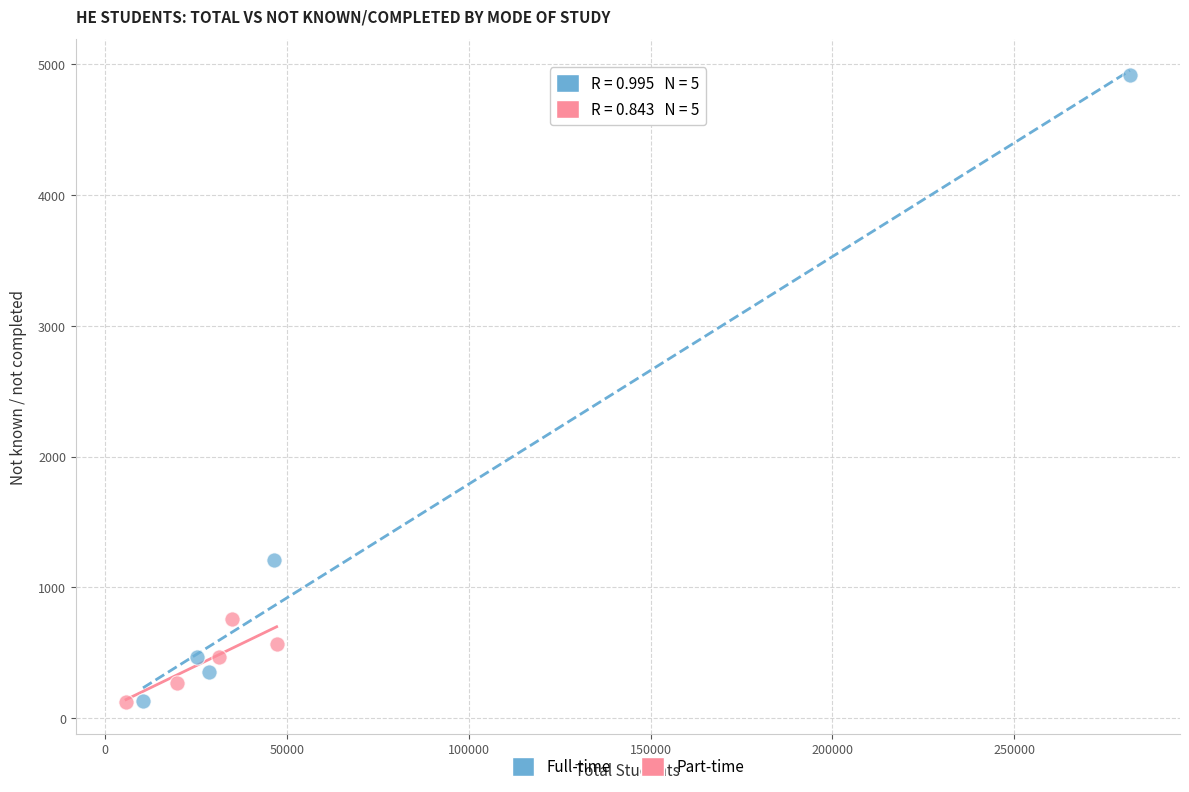

What are all the series names shown in the legend?

Full-time, Part-time